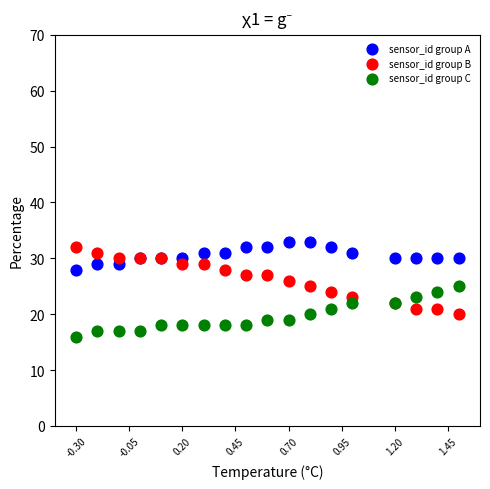

Which series contains the lowest Y value?

sensor_id group C